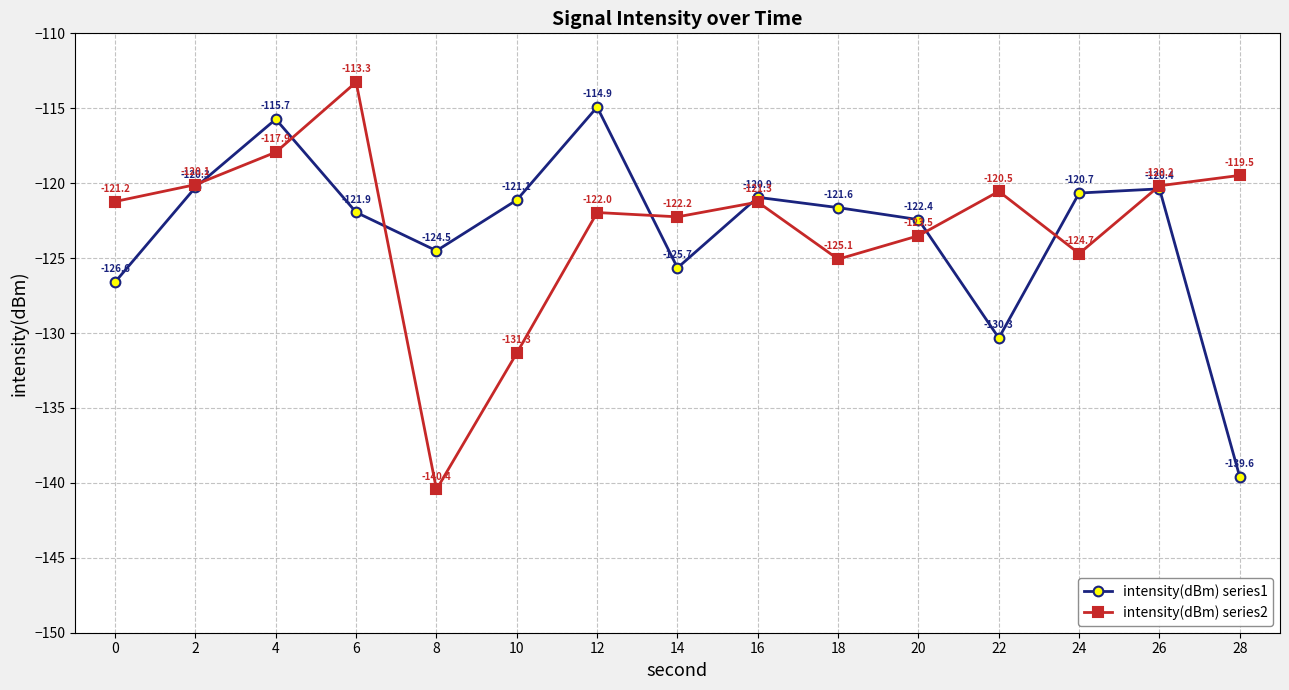

Which label corresponds to the smallest value in the chart?

8